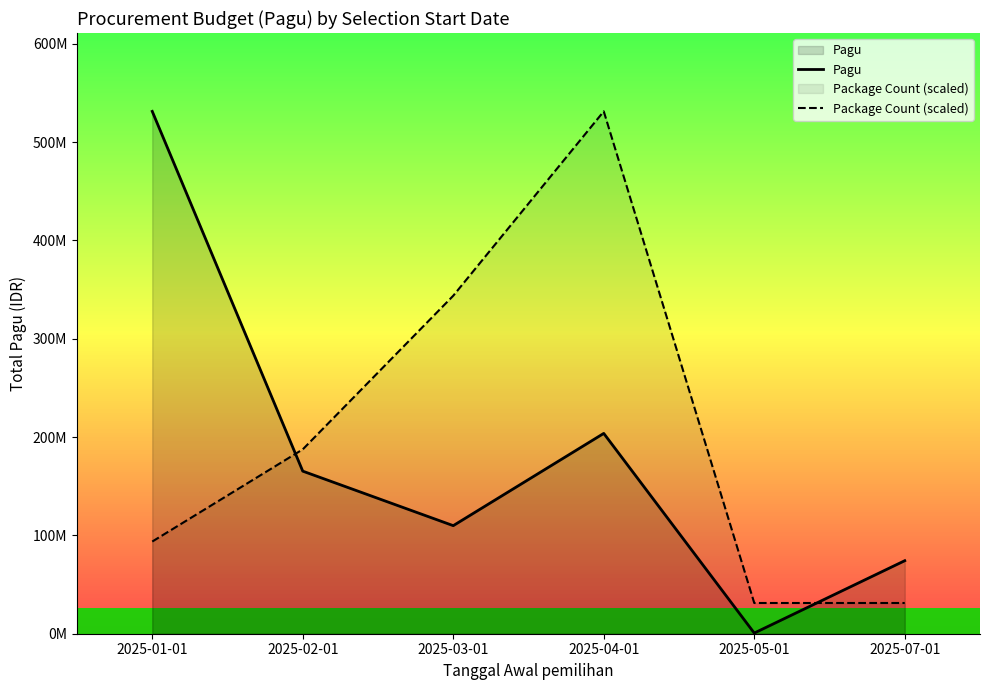

What is the difference between the Pagu values at 2025-02-01 and 2025-05-01?

164648840.0